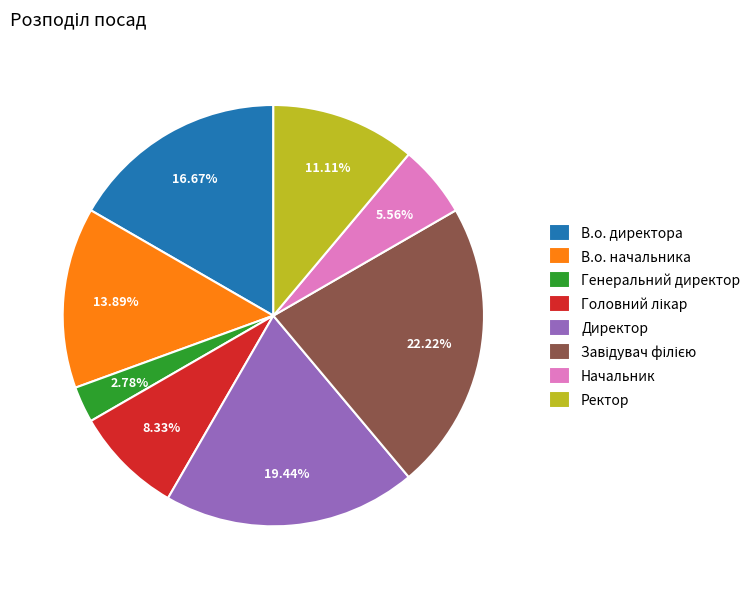

To the nearest percent, what is the combined percentage of В.о. директора and Директор?

36%